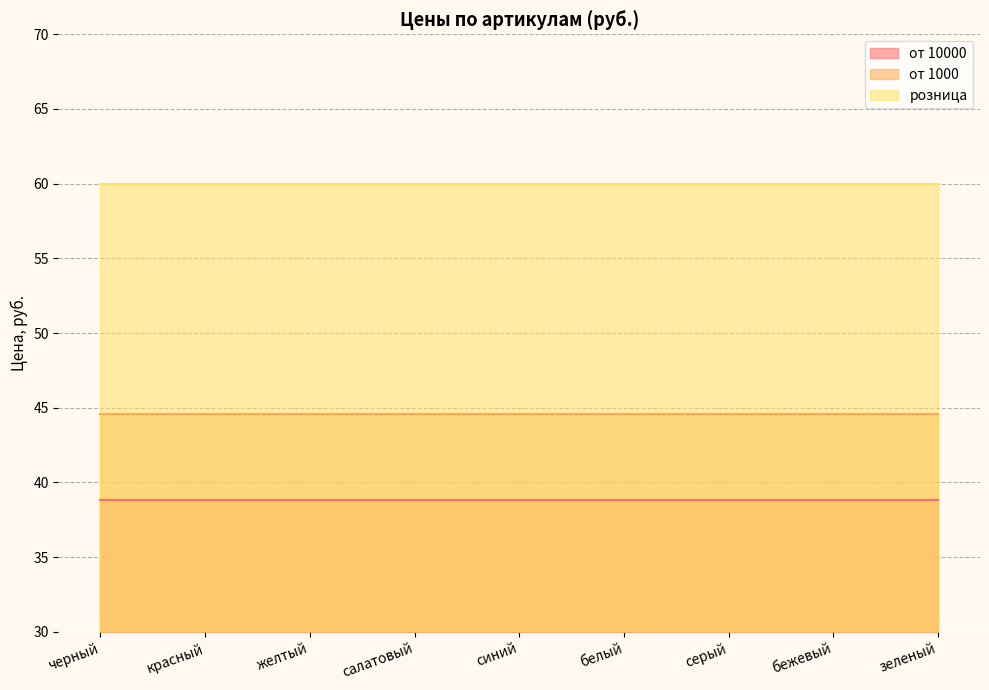

What is the average value of the розница series?

60.0